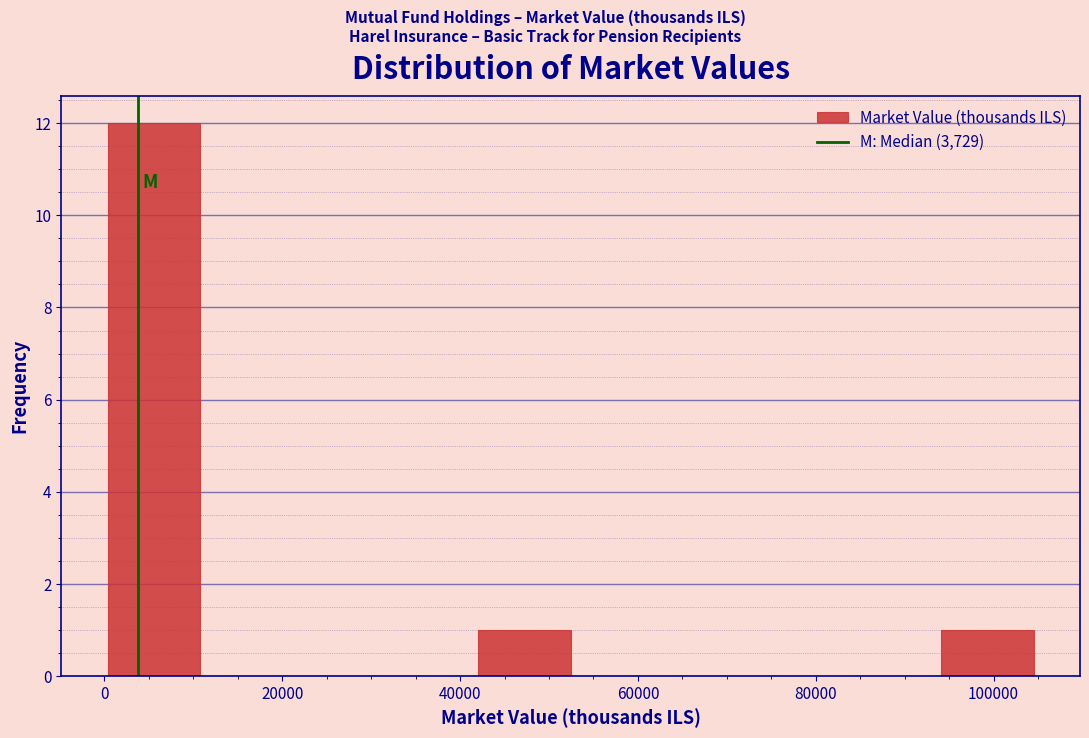

Over which range of the x-axis is the bar tallest?

0 to 10000